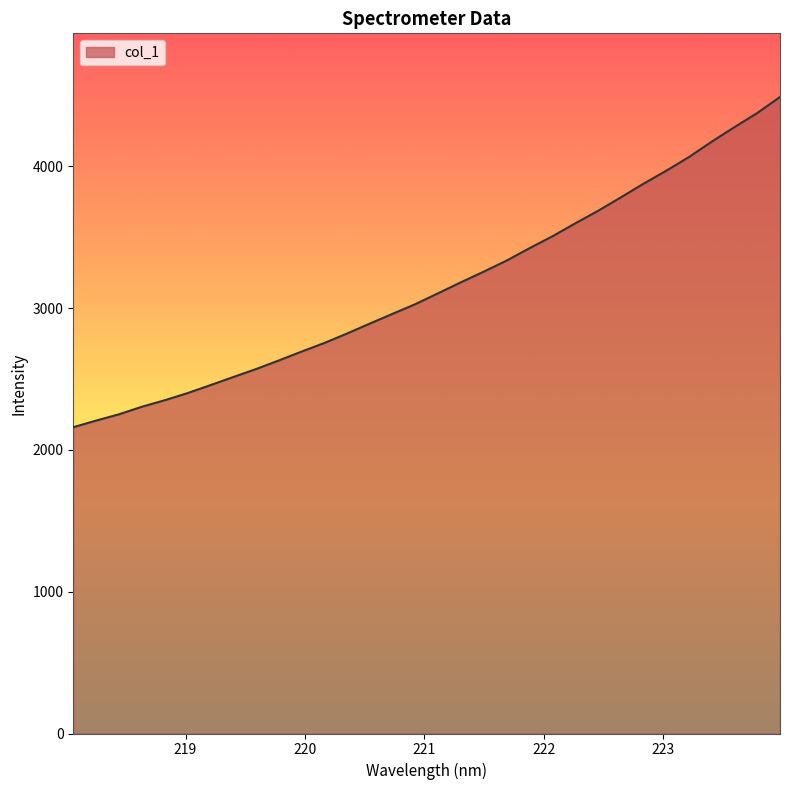

Does the chart display data point markers on the line(s)?

No